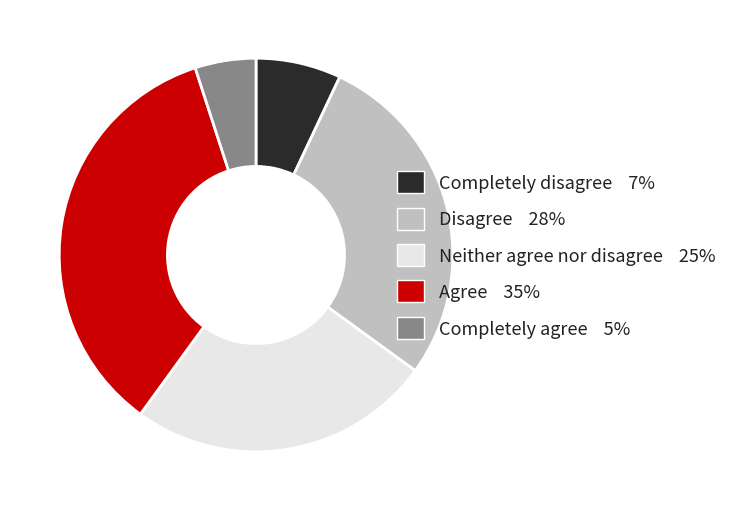

Which has a higher value, Neither agree nor disagree or Agree?

Agree